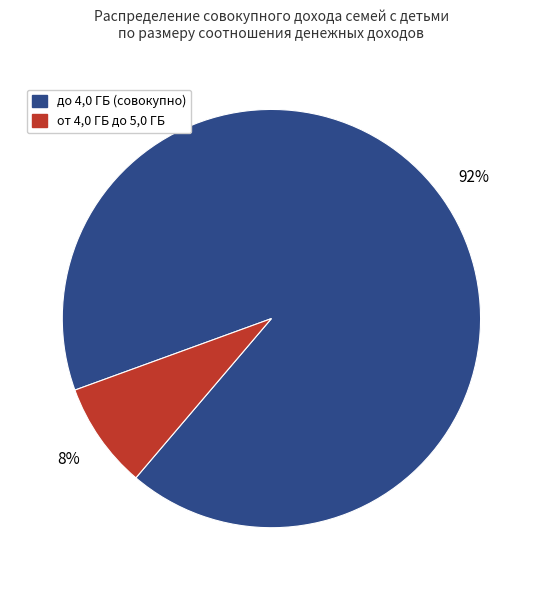

To the nearest percent, what is the difference between the largest and smallest slice percentages?

84%